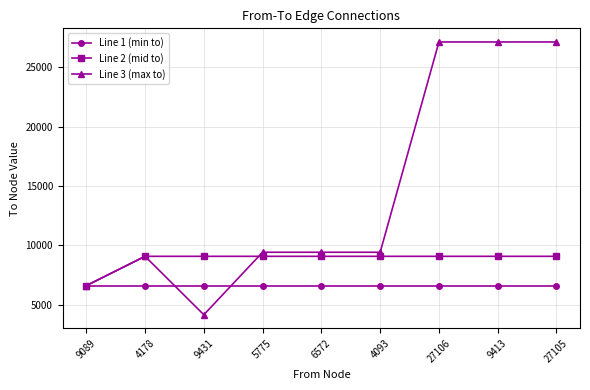

What is the approximate value of Line 2 (mid to) at 5775, to the nearest 50?

9100